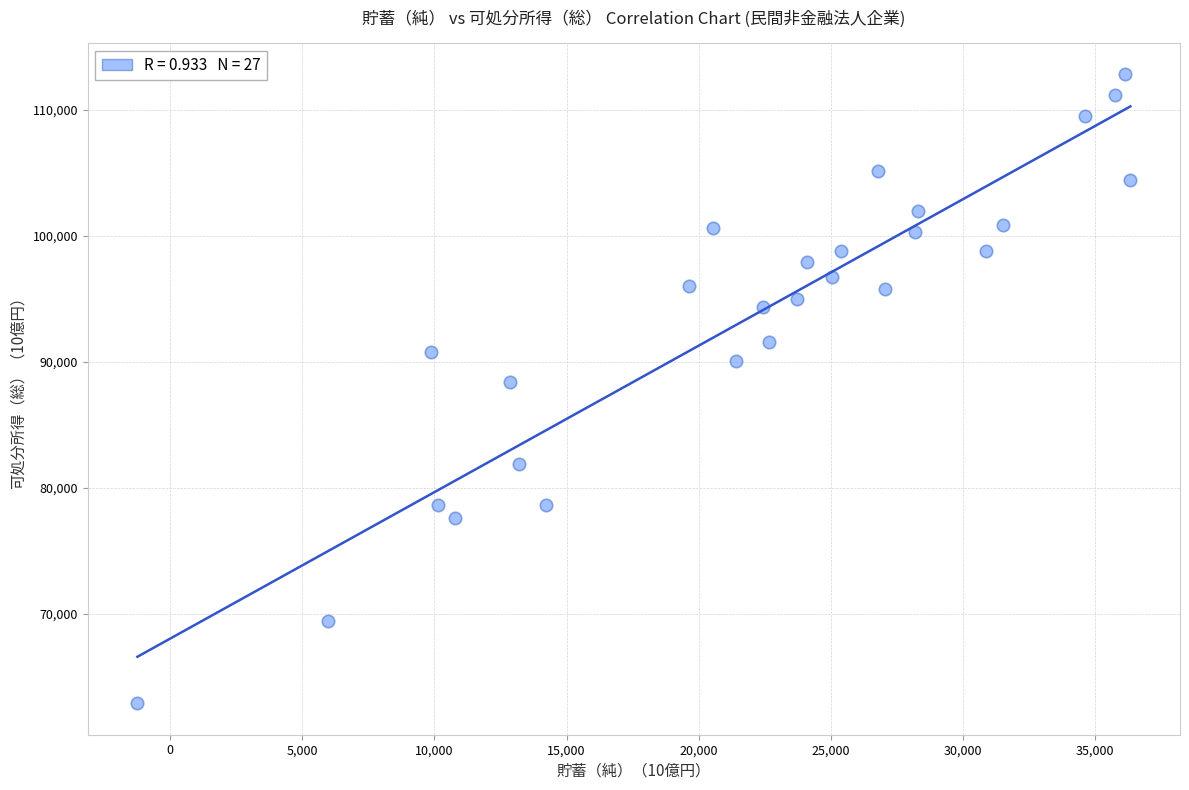

What is the range of X values (max minus min)?

37574.0